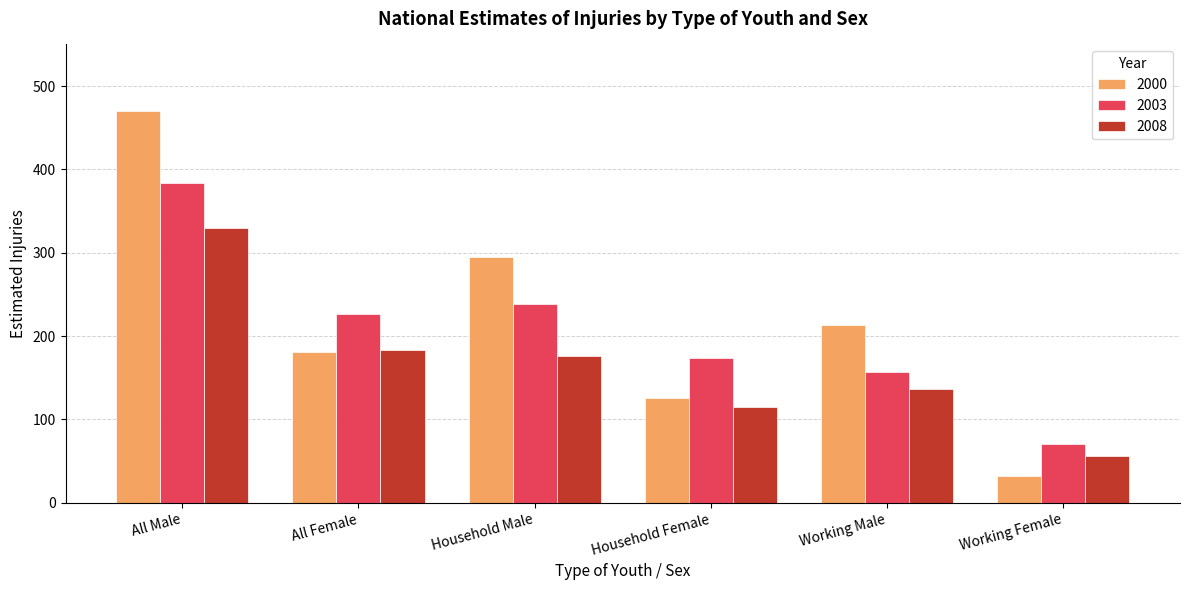

What are all the series names shown in the legend?

2000, 2003, 2008